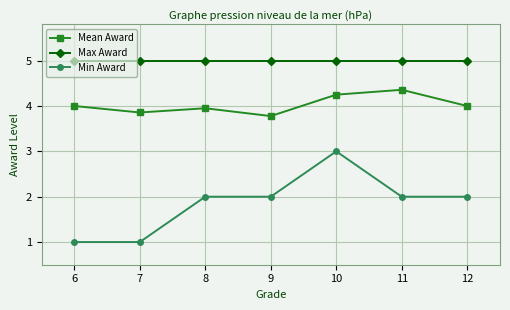

Does the chart have visible grid lines?

Yes